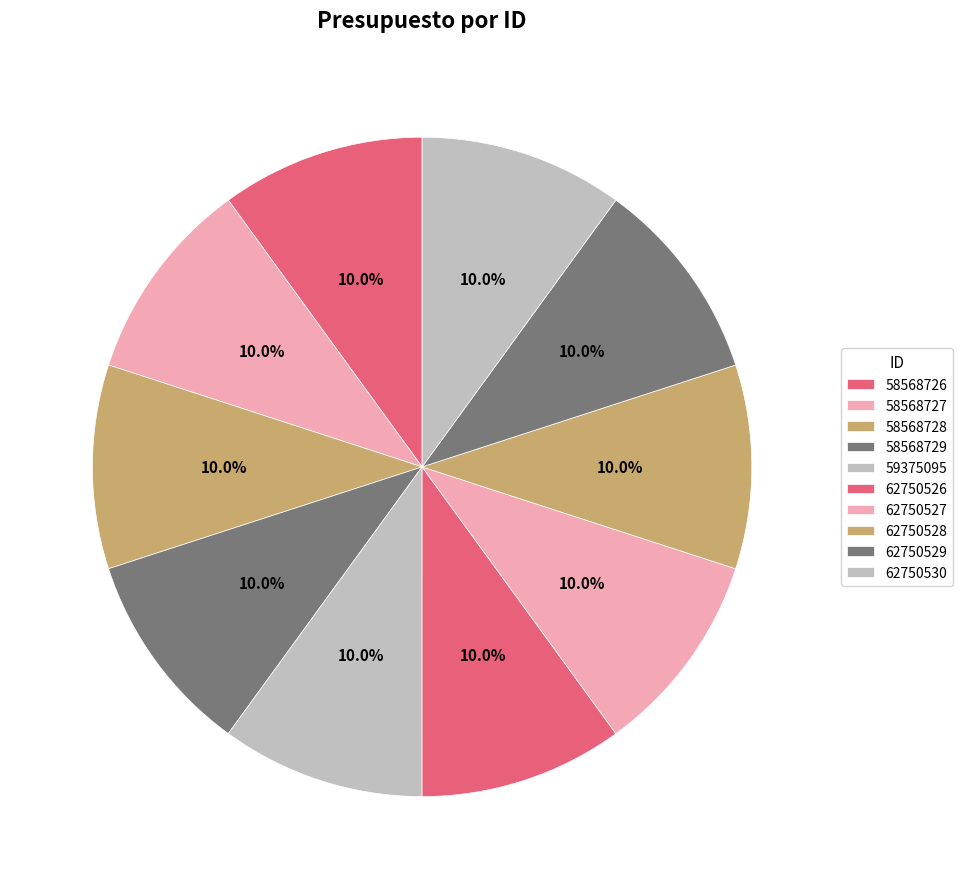

Between 62750528 and 58568729, which is larger?

62750528